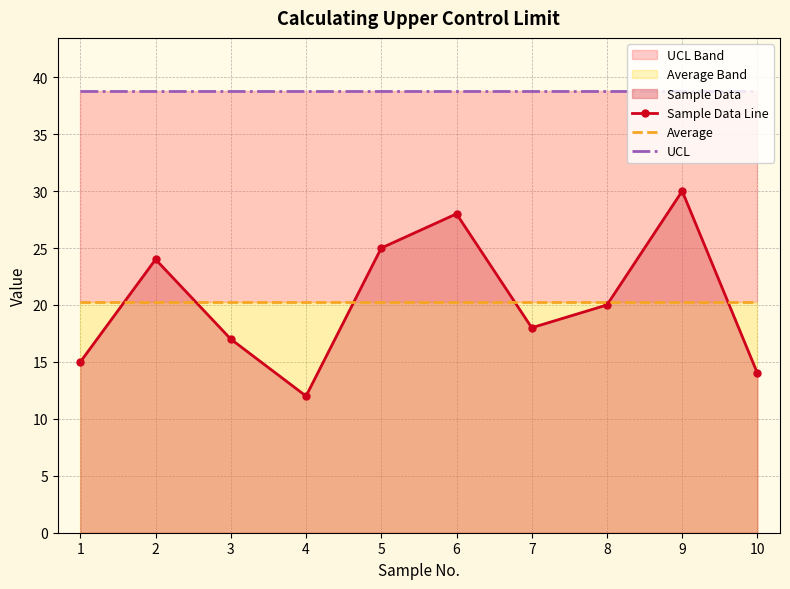

At which label does UCL reach its minimum?

1